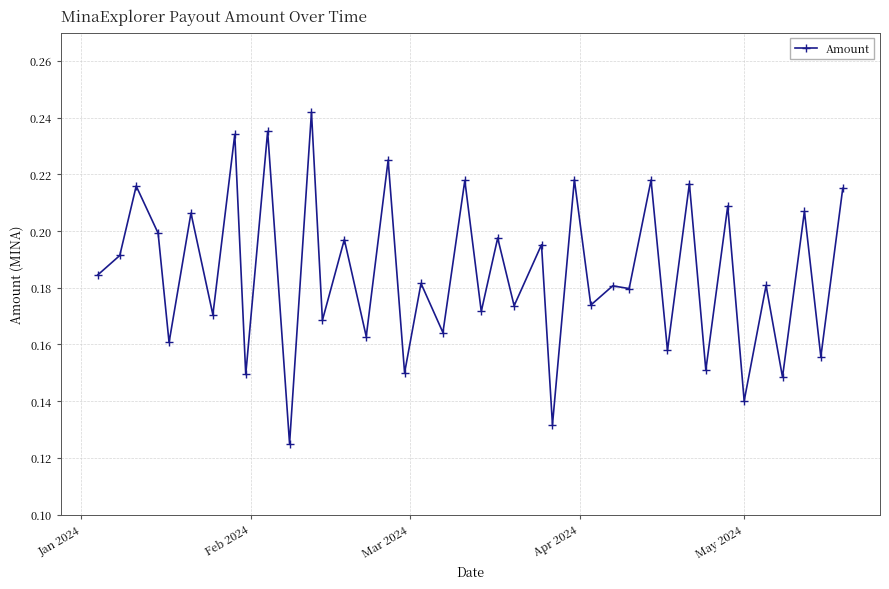

Count the values in the range 0 to 1.

40